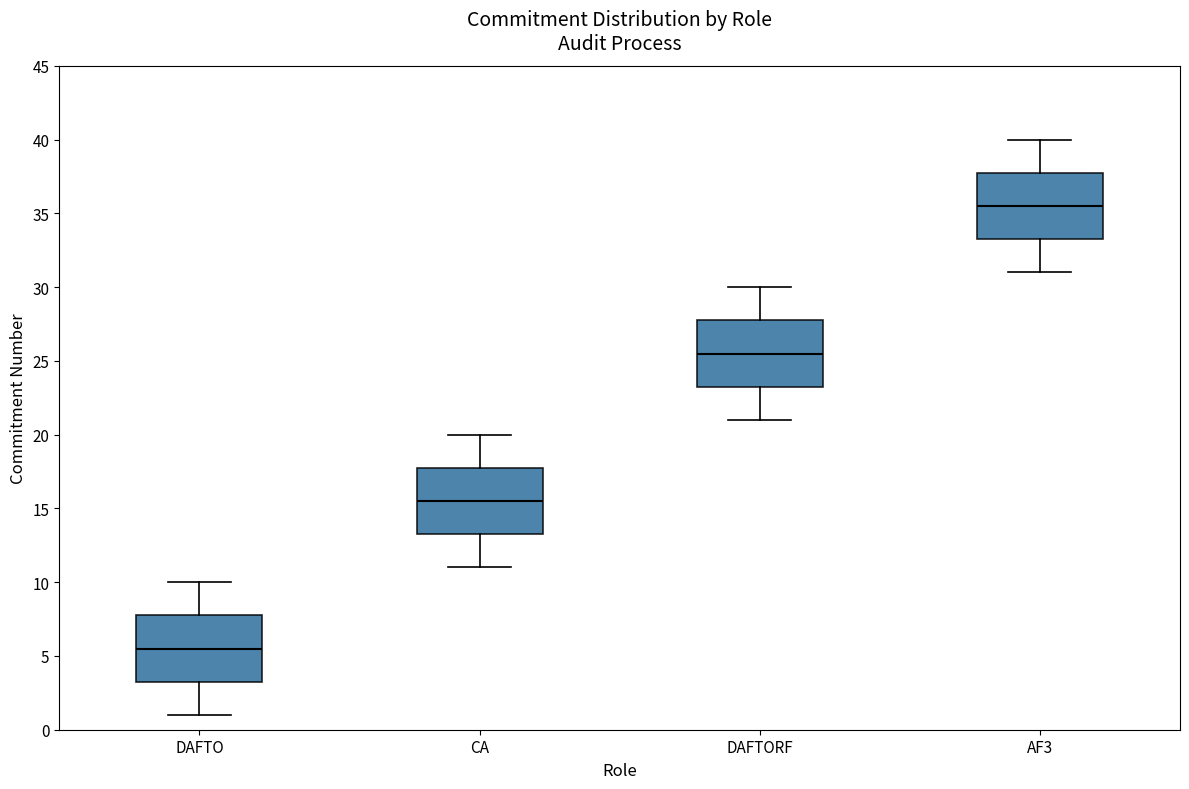

Reading left to right, read every box against the y-axis: the position of its median line, the range the box covers, and the ends of its whiskers. The values are not printed on the chart, so give them approximately, as read against the axis.

DAFTO: median 5.5, box 3.5 to 8.0, whiskers 1.0 to 10.0
CA: median 15.5, box 13.5 to 18.0, whiskers 11.0 to 20.0
DAFTORF: median 25.5, box 23.5 to 28.0, whiskers 21.0 to 30.0
AF3: median 35.5, box 33.5 to 38.0, whiskers 31.0 to 40.0